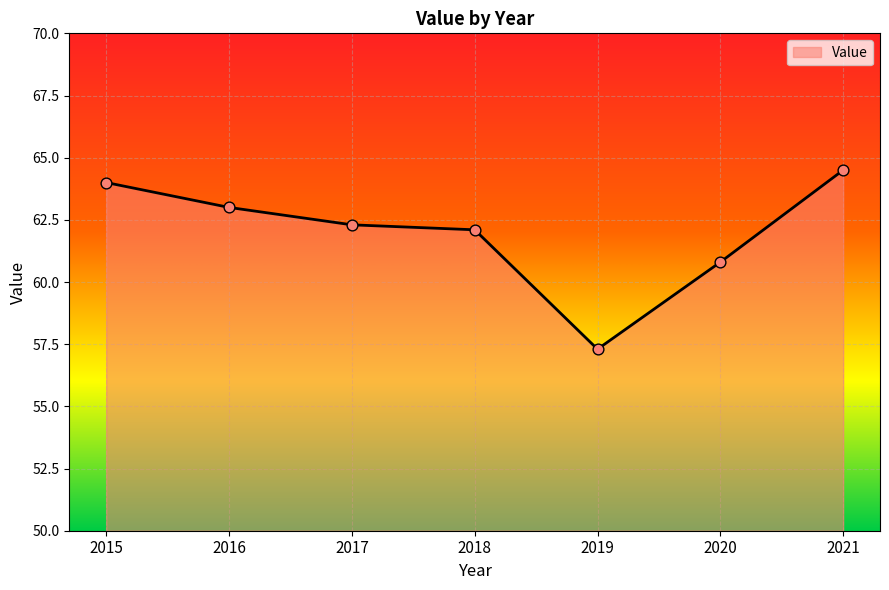

Approximately how many times larger is the value at 2018 compared to 2016?

1.0